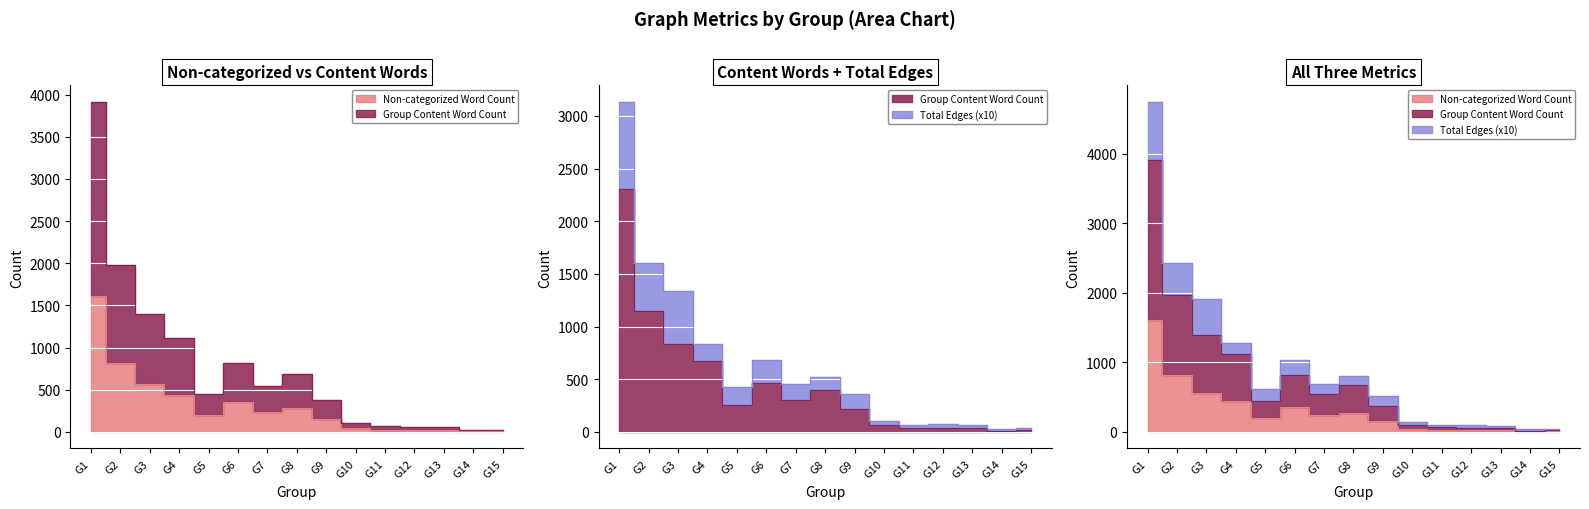

At which category does the chart reach its minimum across all series?

G14